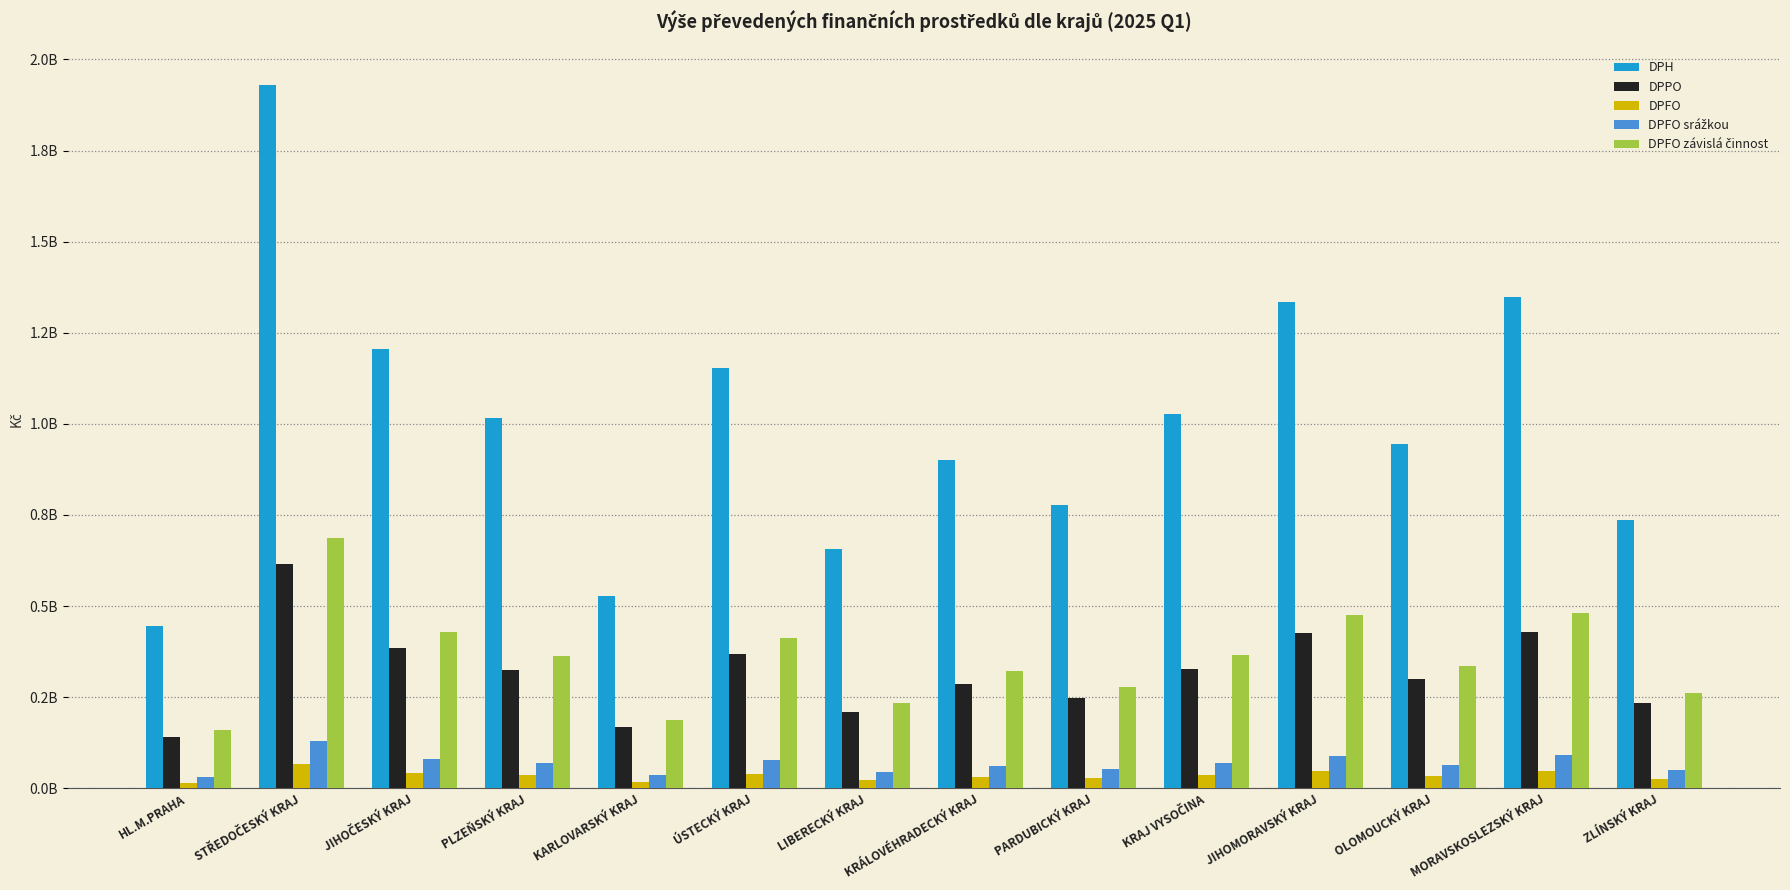

List the labels in order of DPFO value, smallest first.

HL.M.PRAHA, KARLOVARSKÝ KRAJ, LIBERECKÝ KRAJ, ZLÍNSKÝ KRAJ, PARDUBICKÝ KRAJ, KRÁLOVÉHRADECKÝ KRAJ, OLOMOUCKÝ KRAJ, PLZEŇSKÝ KRAJ, KRAJ VYSOČINA, ÚSTECKÝ KRAJ, JIHOČESKÝ KRAJ, JIHOMORAVSKÝ KRAJ, MORAVSKOSLEZSKÝ KRAJ, STŘEDOČESKÝ KRAJ